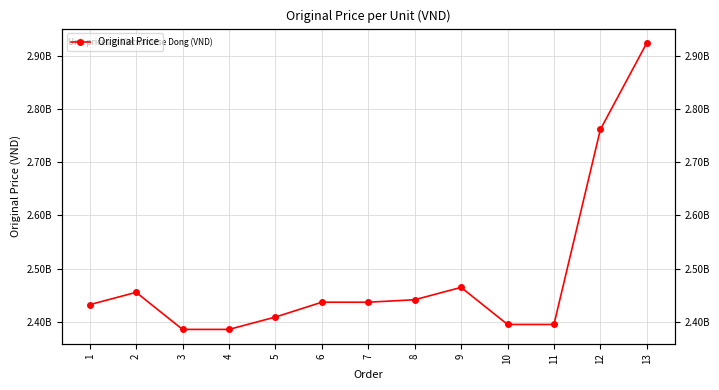

Reading right to left, extract all data points from this chart.

2924410500	2761555500	2394750000	2394750000	2464500000	2441250000	2436600000	2436600000	2408700000	2385450000	2385450000	2455200000	2431950000